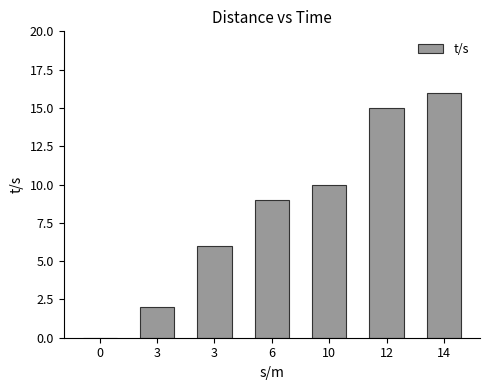

How many data points does each series have?

7